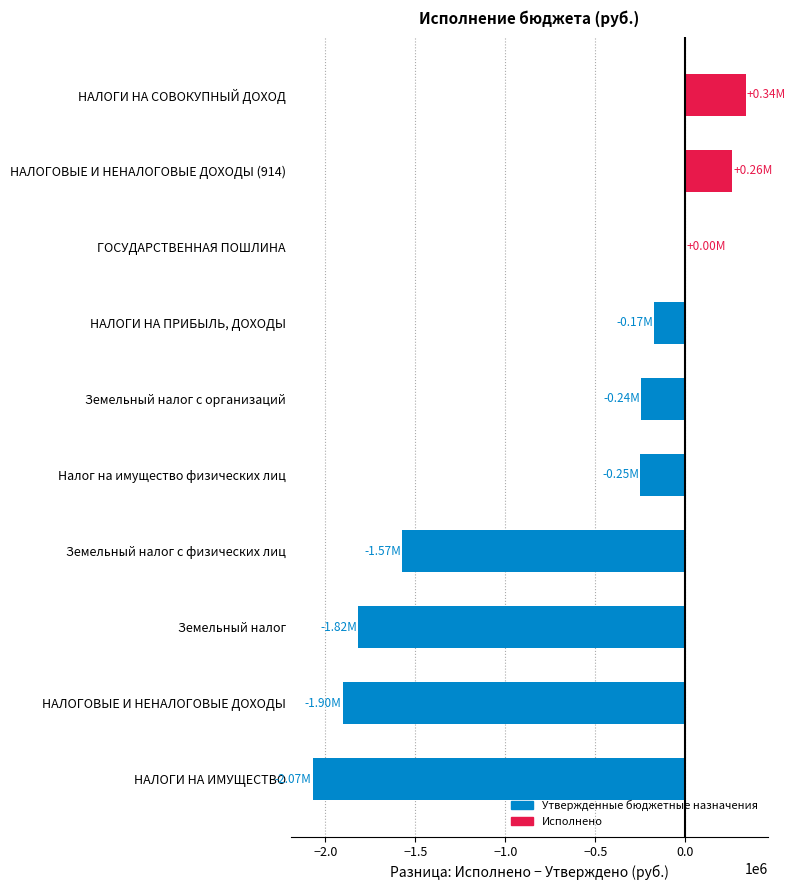

Between ГОСУДАРСТВЕННАЯ ПОШЛИНА and НАЛОГОВЫЕ И НЕНАЛОГОВЫЕ ДОХОДЫ, which is larger?

ГОСУДАРСТВЕННАЯ ПОШЛИНА